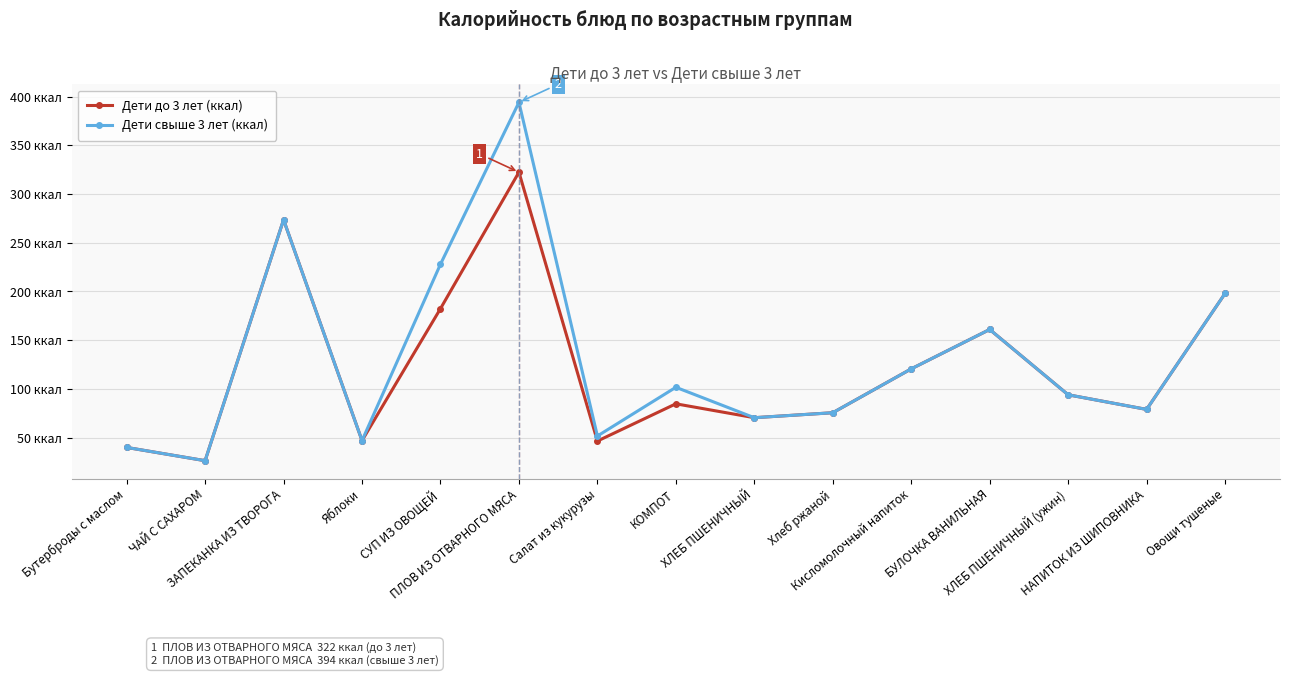

The value of Дети до 3 лет (ккал) at ХЛЕБ ПШЕНИЧНЫЙ is 70.5. True or false?

True